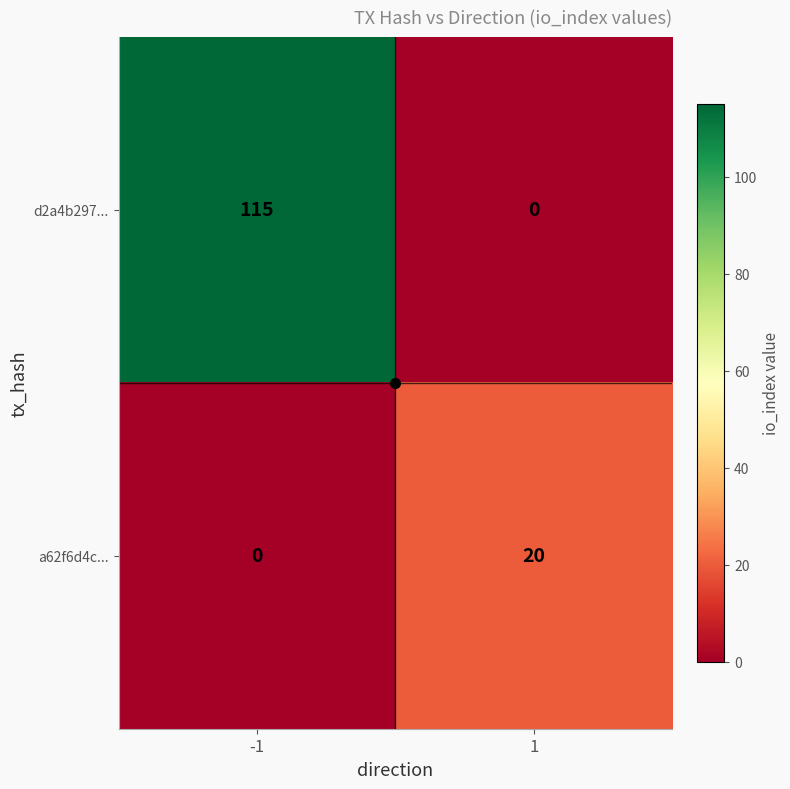

True or false: d2a4b297... has a value of 150 at -1.

False